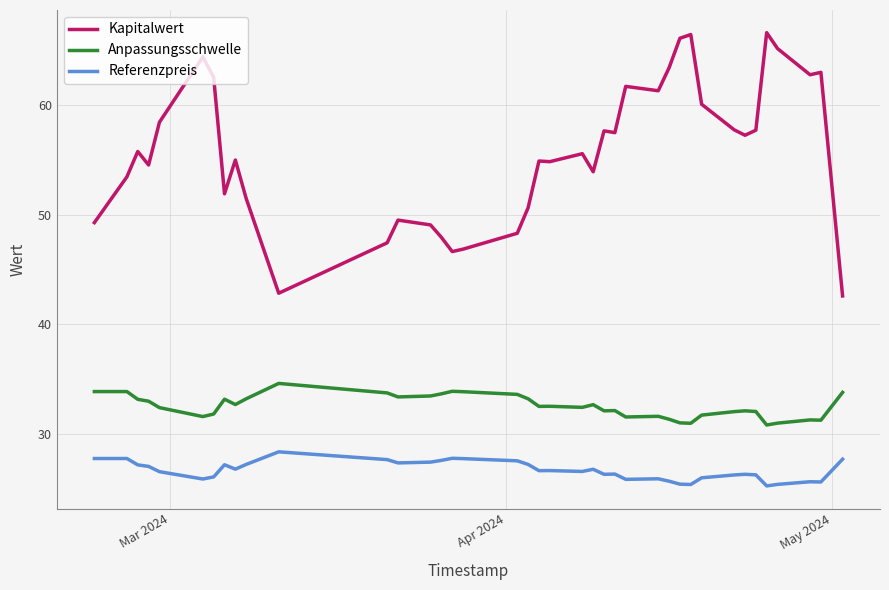

True or false: Kapitalwert and Anpassungsschwelle cross at least once.

False